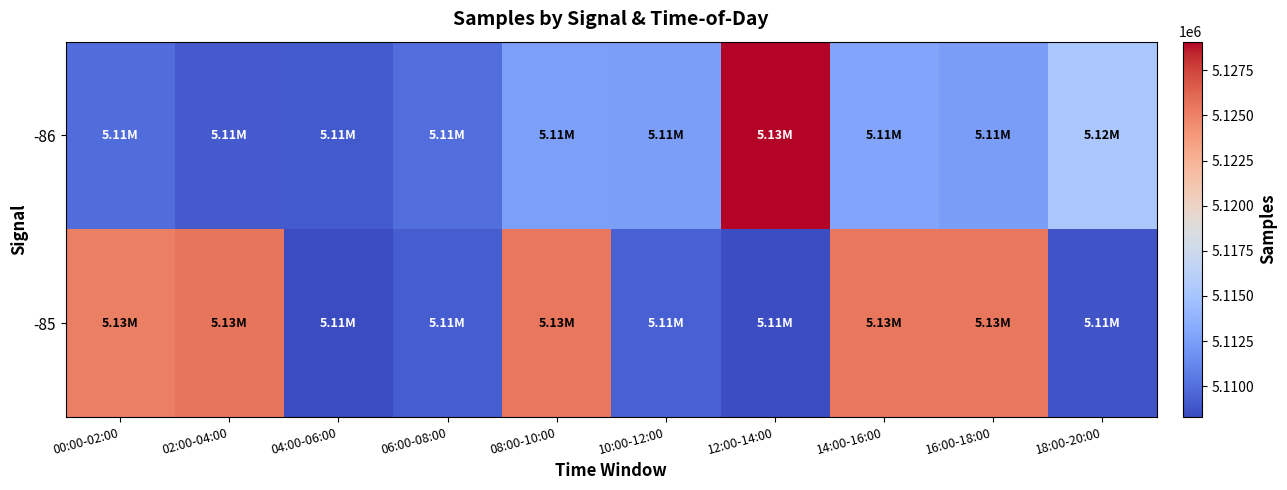

At how many categories does at least one series exceed 5120112?

6